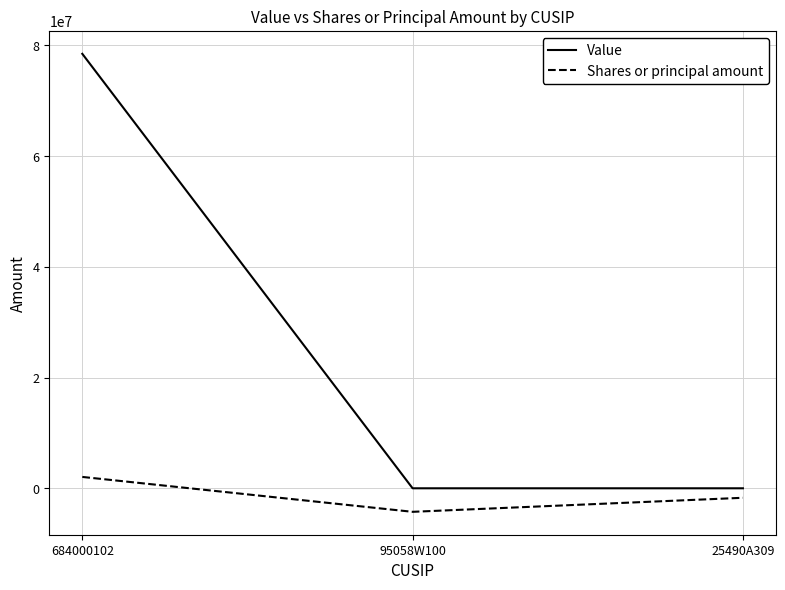

Rank the series by their maximum value, from lowest to highest.

Shares or principal amount, Value